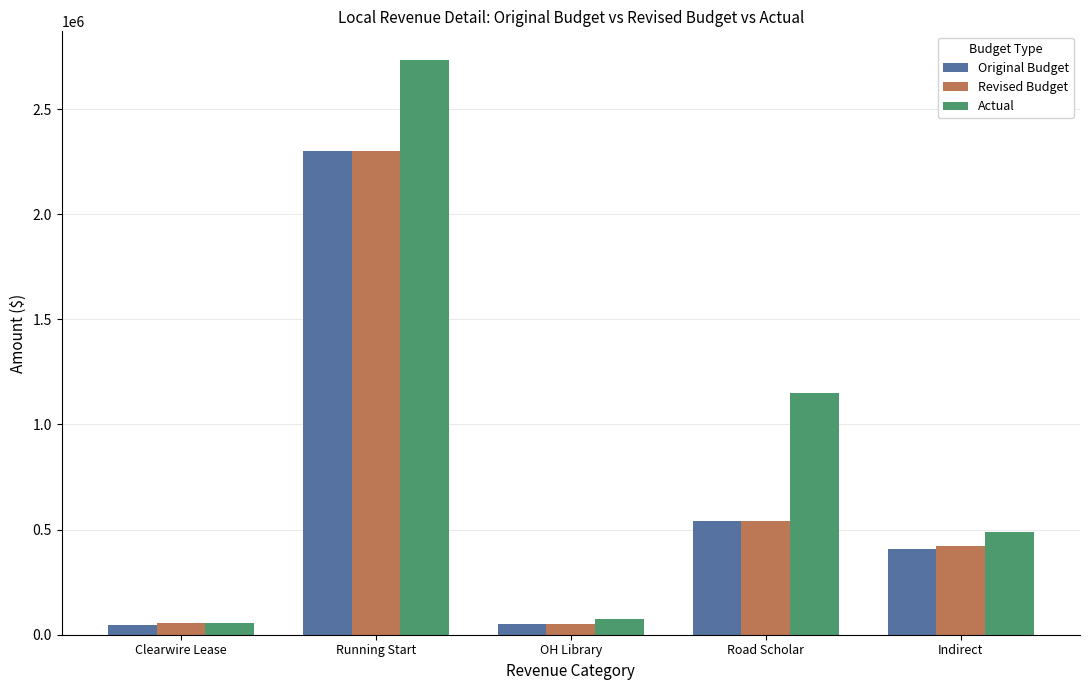

What is the difference between the maximum and minimum values in the Revised Budget series?

2250000